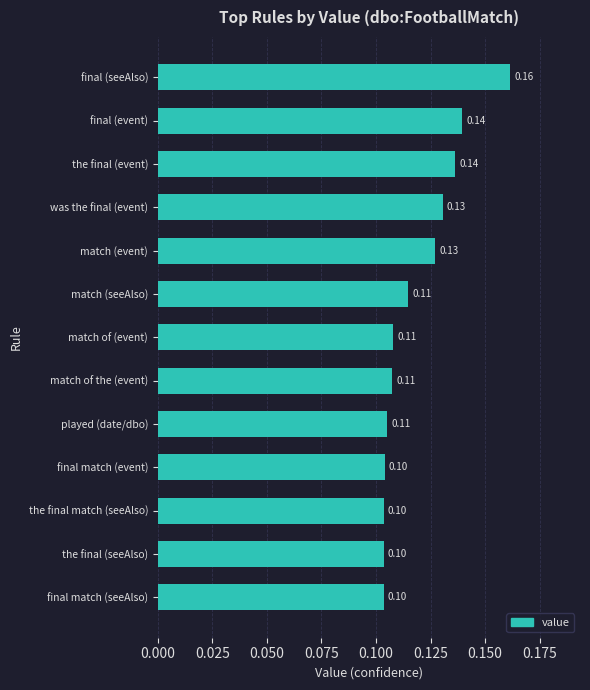

What is the label of the 4th bar from the bottom?

final match (event)